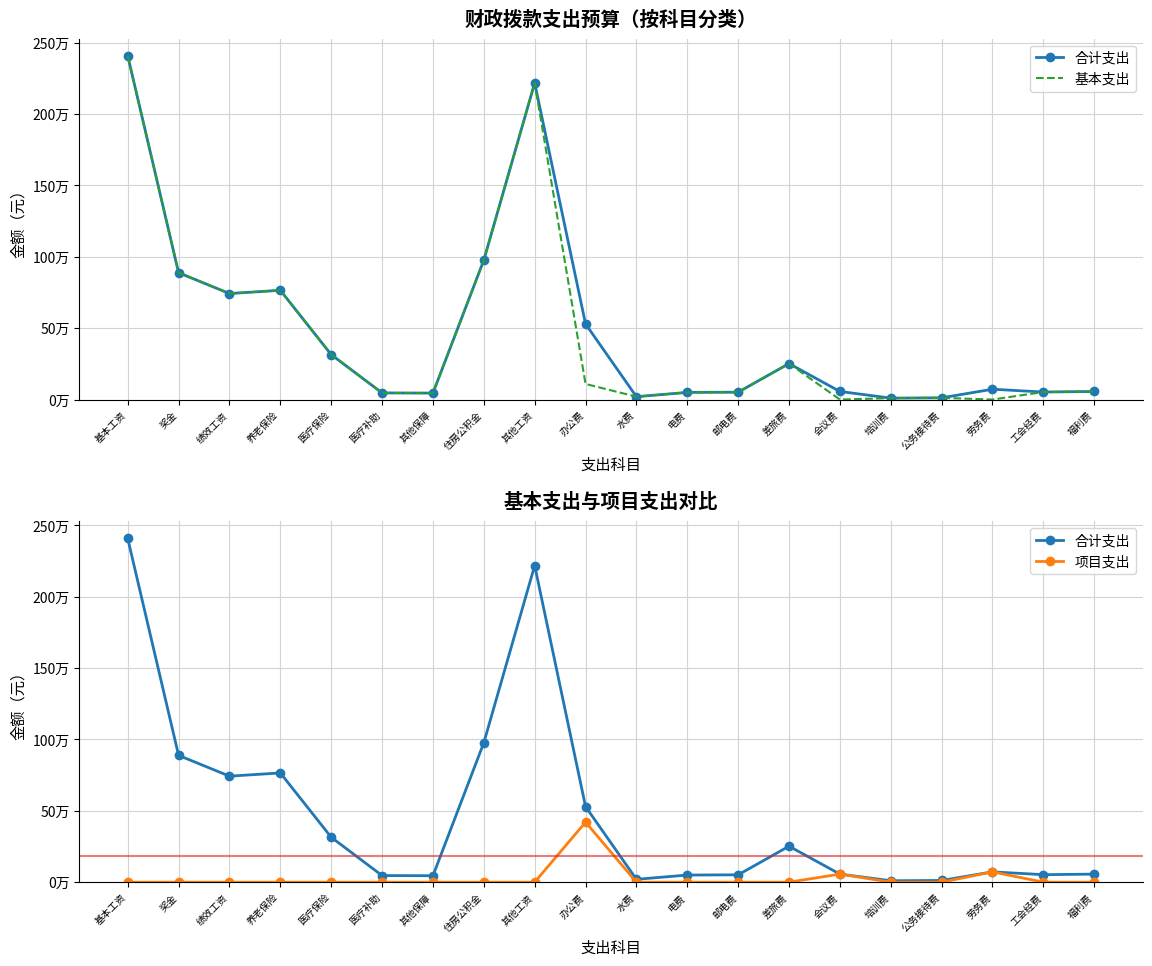

Is this an area chart (filled region under the line)?

No